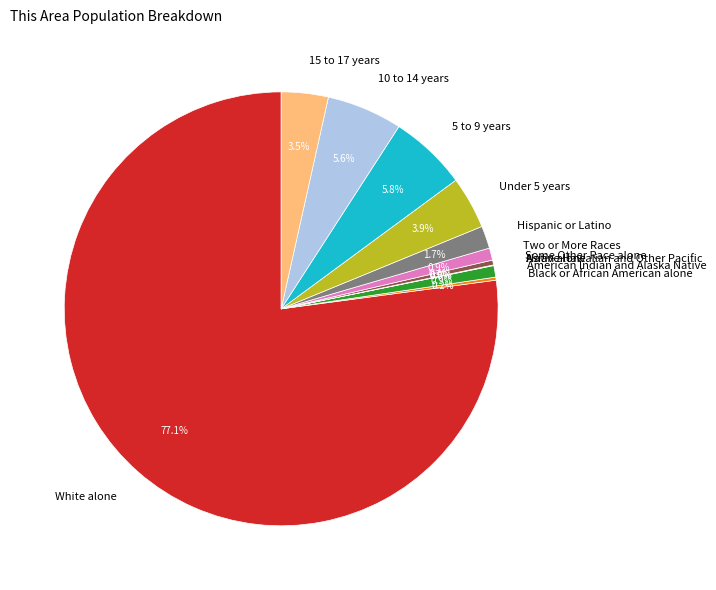

To the nearest percent, what is the difference between the Asian alone and 15 to 17 years slice percentages?

3%